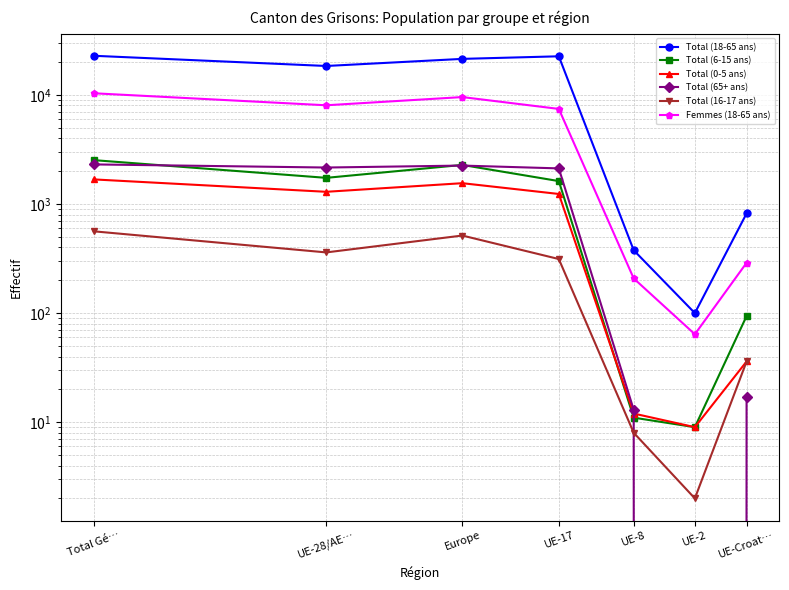

Between Europe and UE-2, which series saw the biggest shift?

Total (18-65 ans)